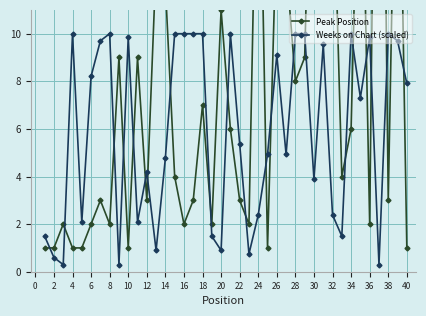

What are all the series names shown in the legend?

Peak Position, Weeks on Chart (scaled)